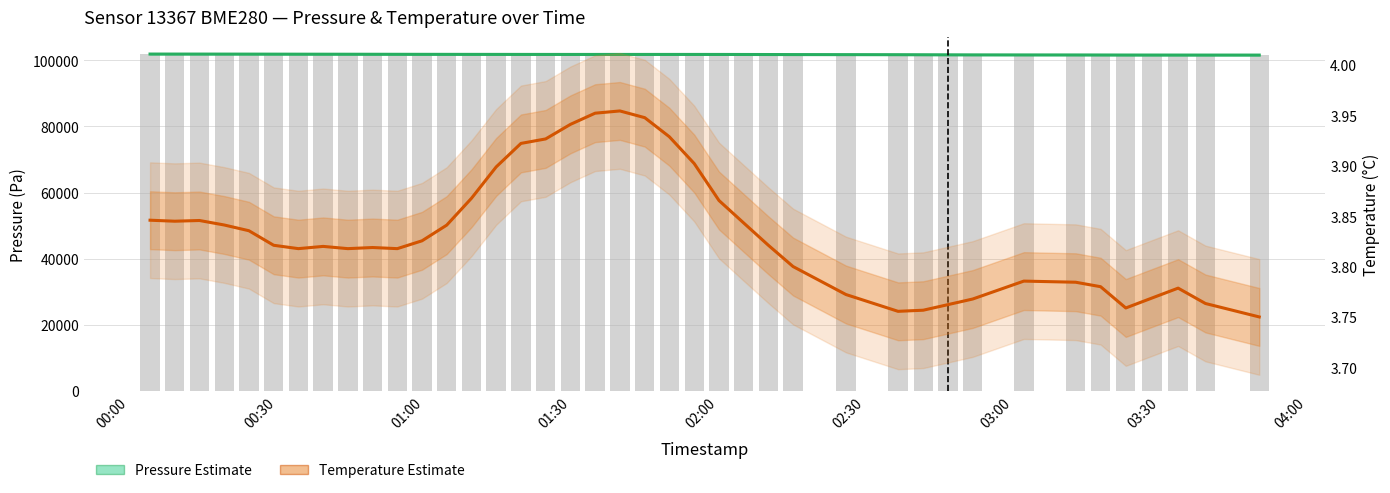

Is it true that Pressure (Estimate) equals 153066.5 at 02:30?

False